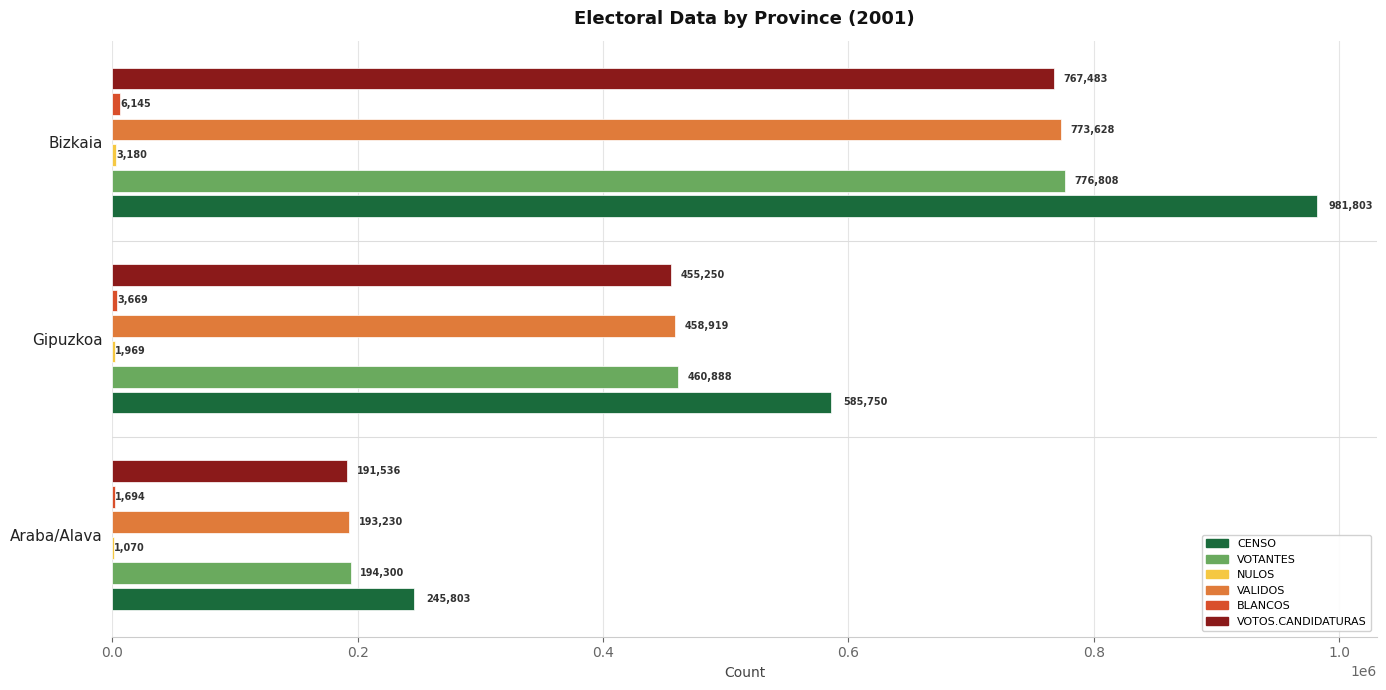

At which label is CENSO closest to 613803?

Gipuzkoa